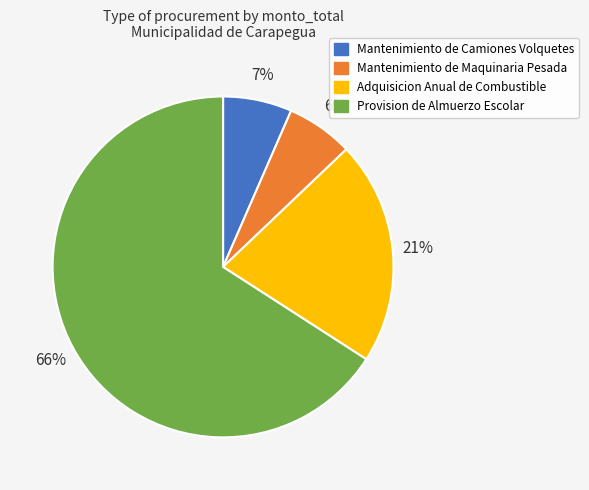

Which slice is the largest?

Provision de Almuerzo Escolar